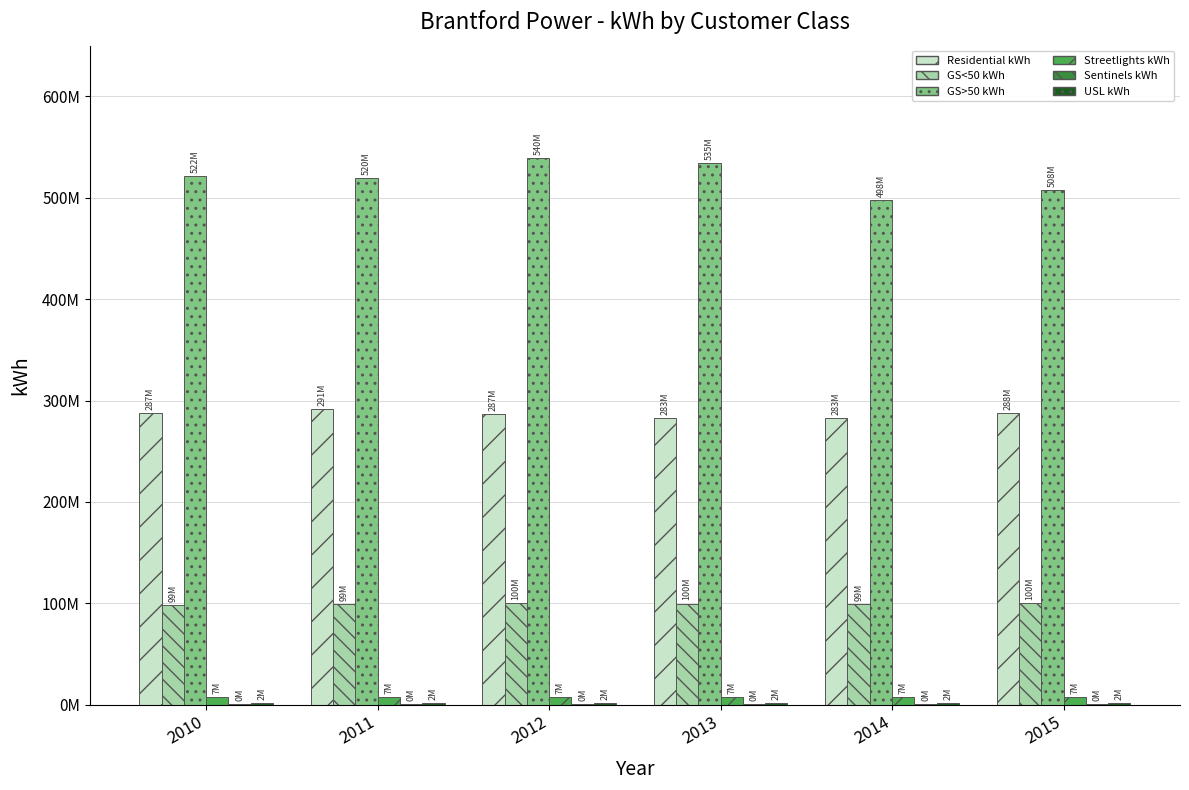

Which series changed the most between 2014 and 2015?

GS>50 kWh